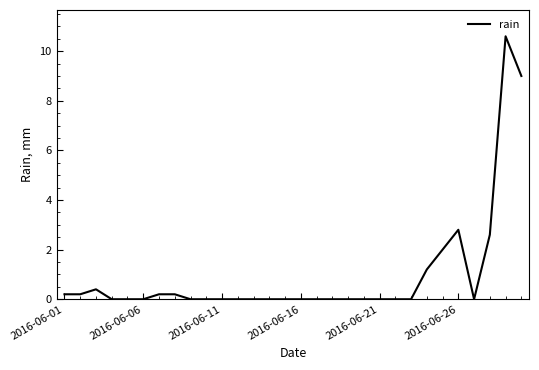

What is the difference between the maximum and minimum values?

10.6